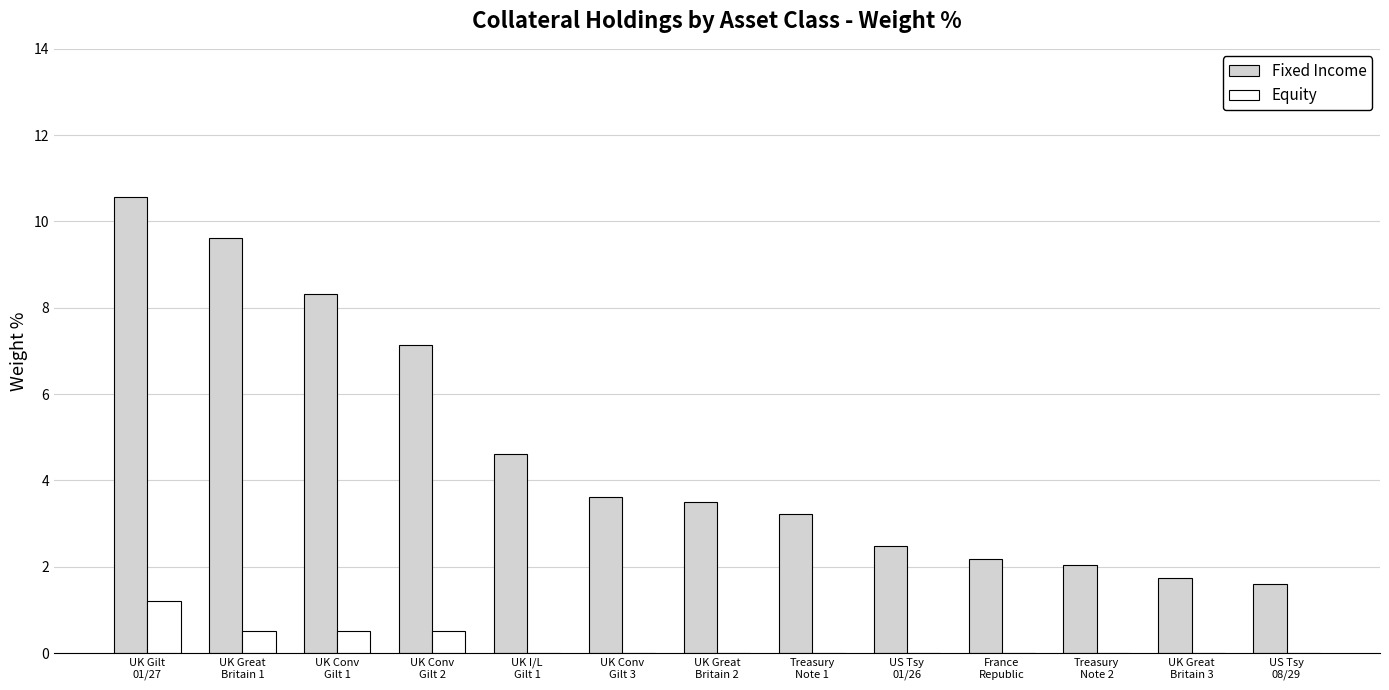

What is the spread (max minus min) of values at UK Conv
Gilt 1?

7.8